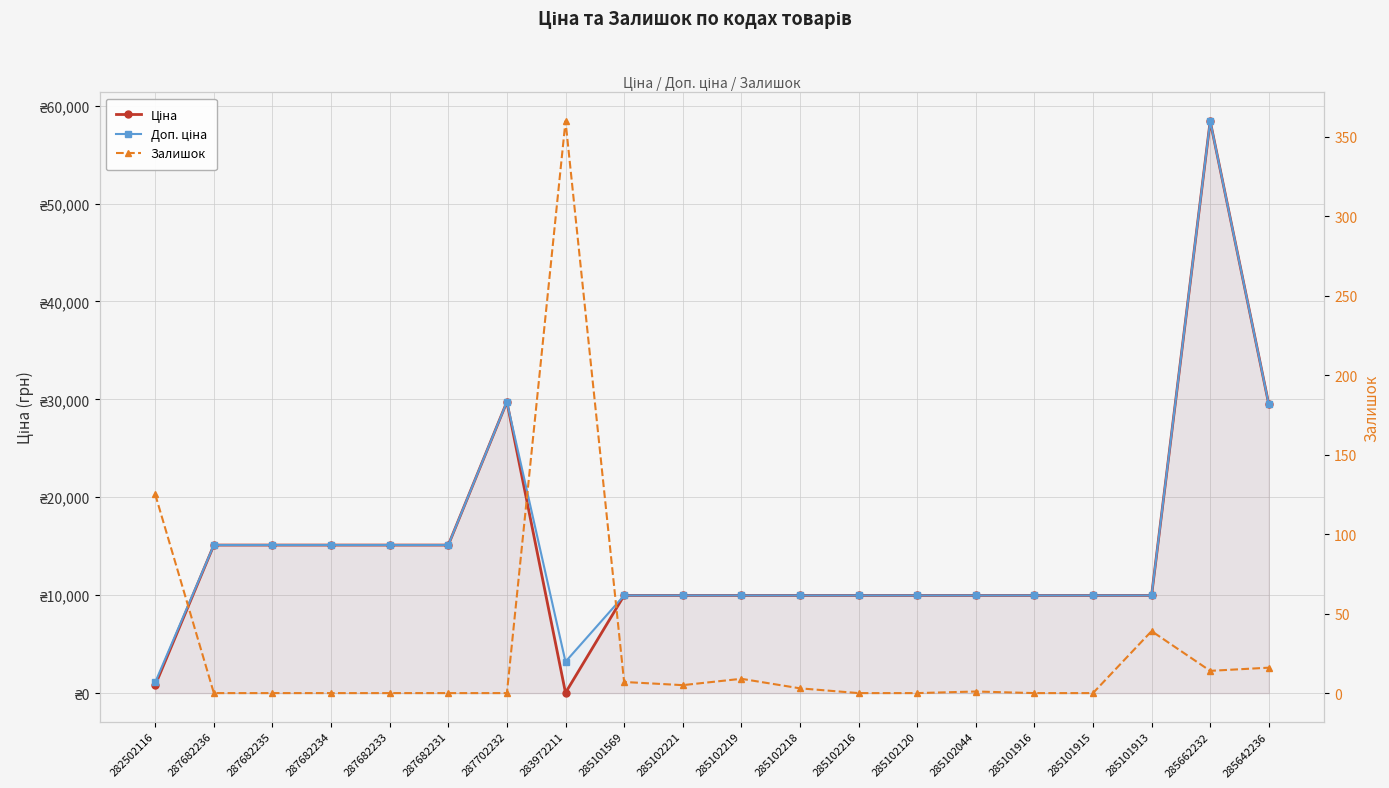

What is the highest value of the Залишок series?

360.0